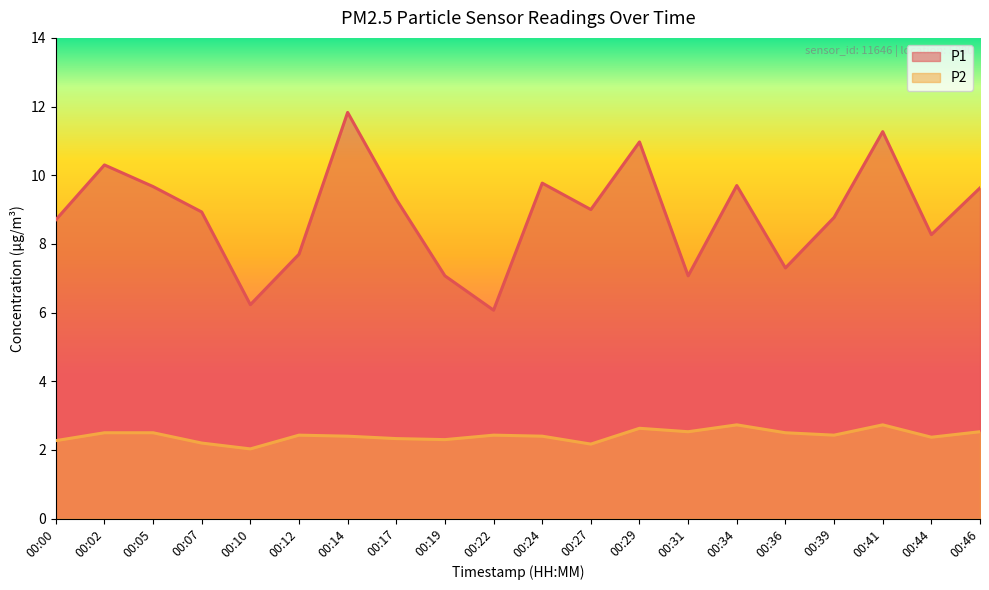

At which category does P1 reach its first local peak?

00:02